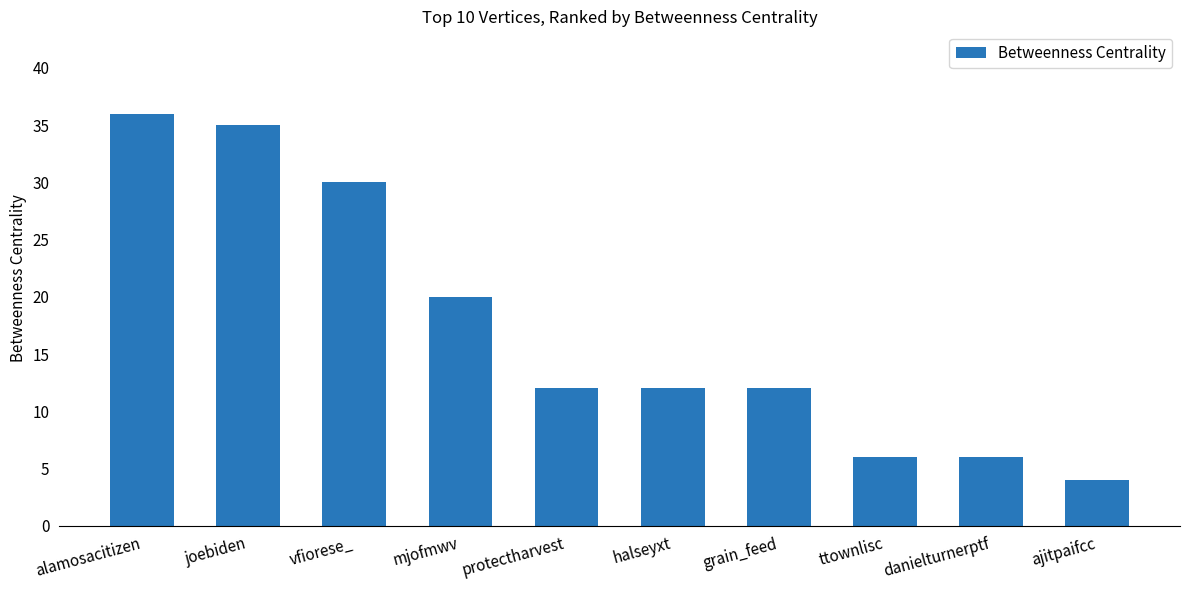

Reading left to right, what are all the values shown in this chart?

36	35	30	20	12	12	12	6	6	4